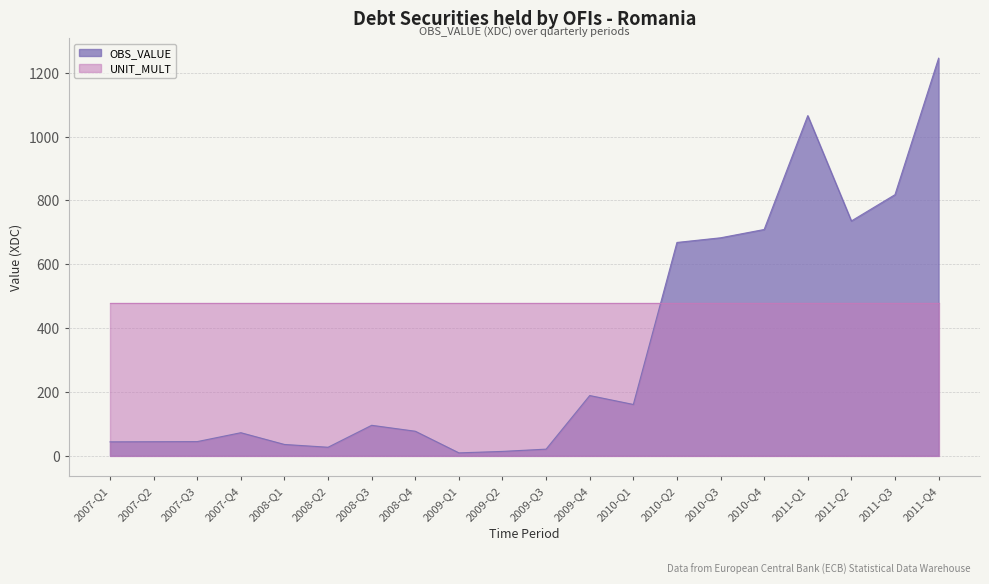

The value at 2007-Q1 is 43.7. True or false?

True